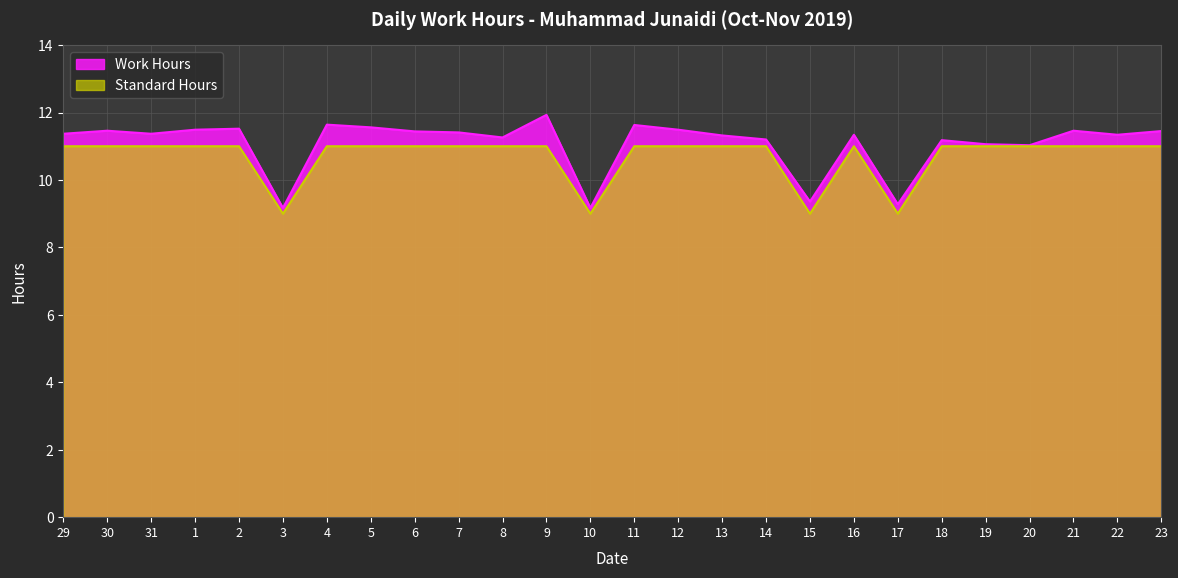

At which label does Work Hours reach its peak?

9